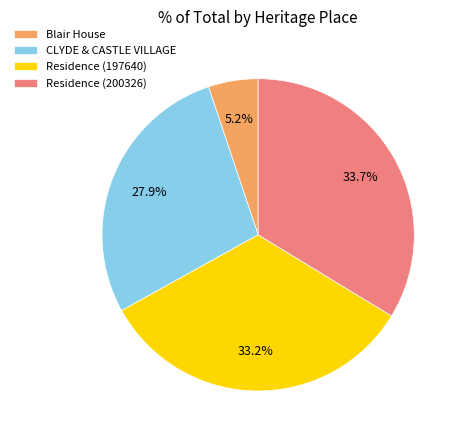

How many segments does this pie chart have?

4